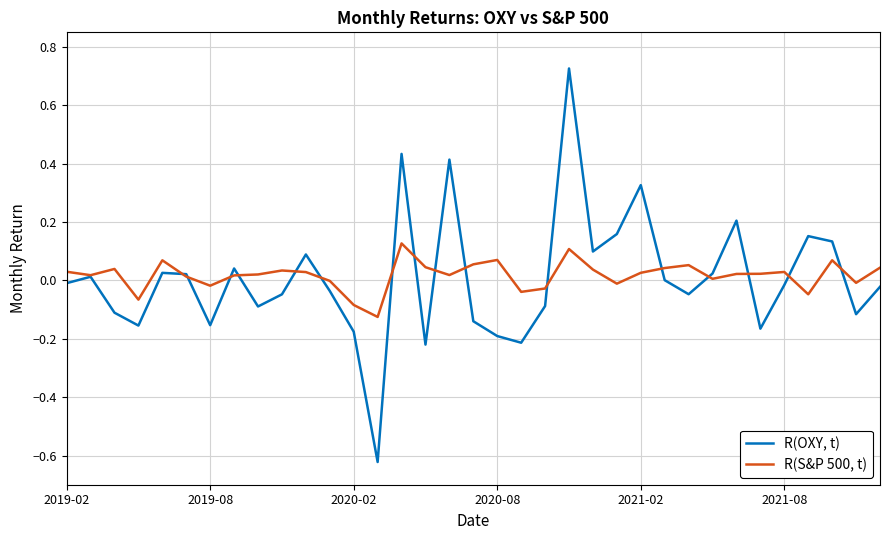

Rank the series by their average value, from highest to lowest.

R(S&P 500, t), R(OXY, t)